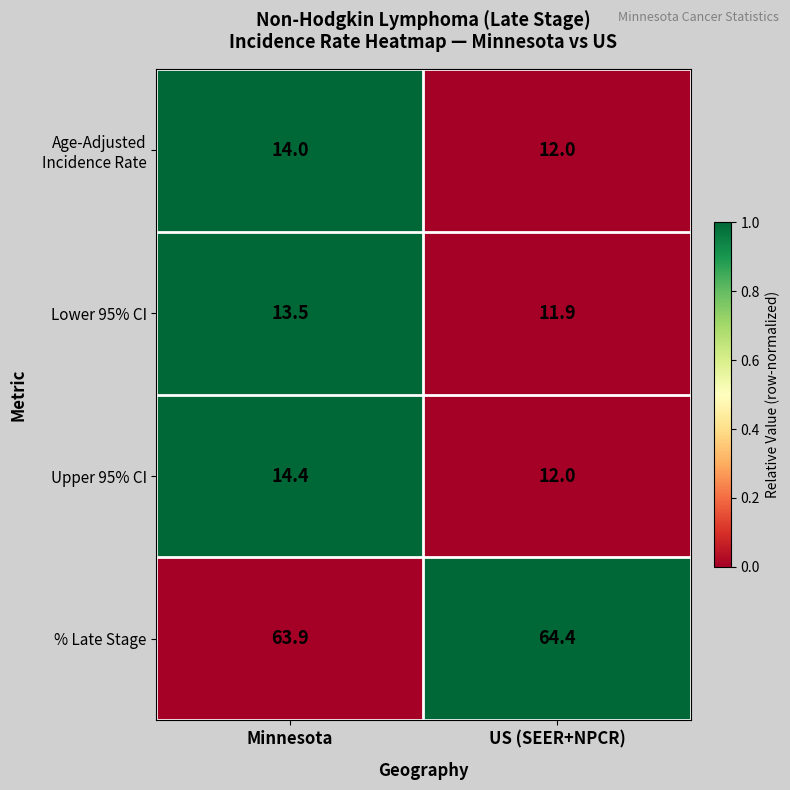

What is the spread (max minus min) of values at Minnesota?

50.4